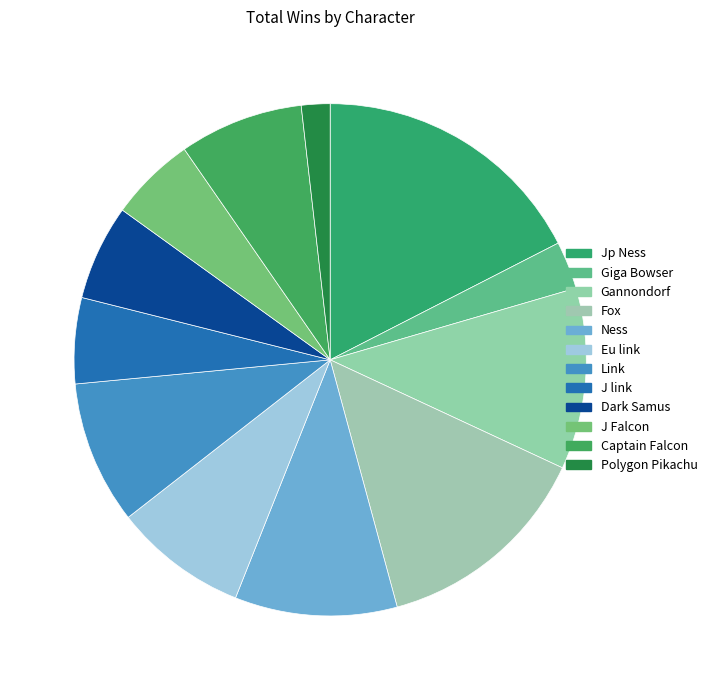

Which category has the biggest portion of the pie?

Jp Ness